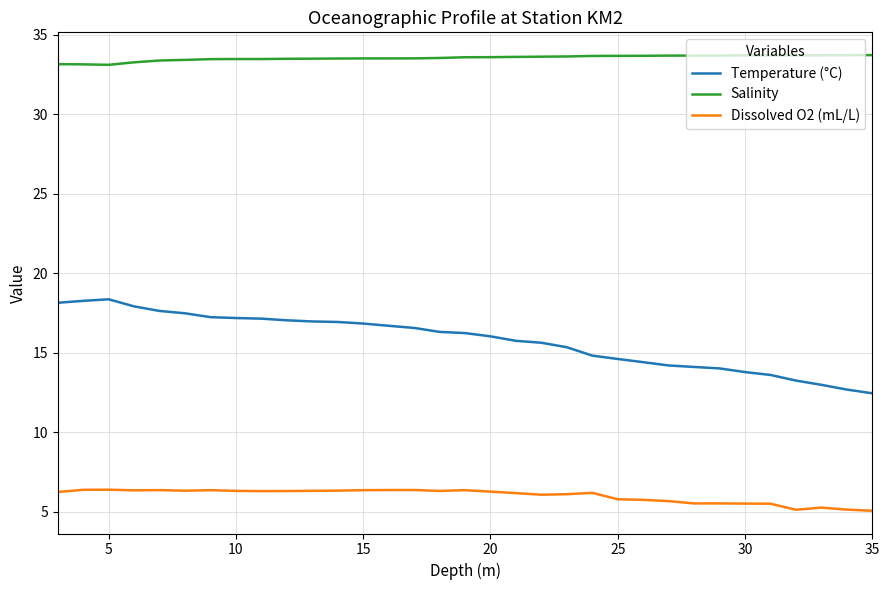

What is the minimum value for Dissolved O2 (mL/L)?

5.1